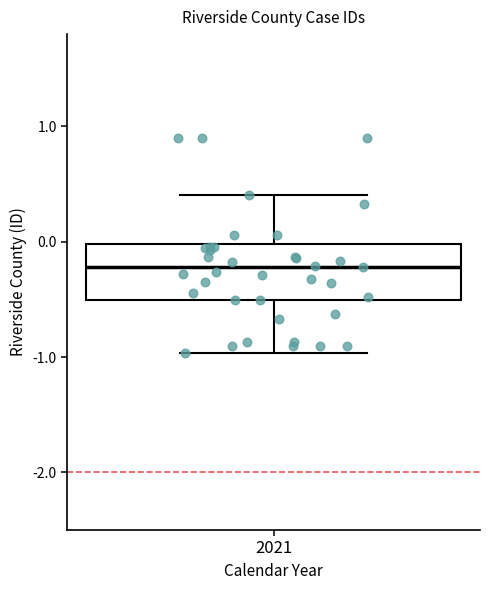

Where does the upper whisker of the box at x = 2021 end on the y-axis? The values are not printed on the chart, so give them approximately, as read against the axis.

0.4